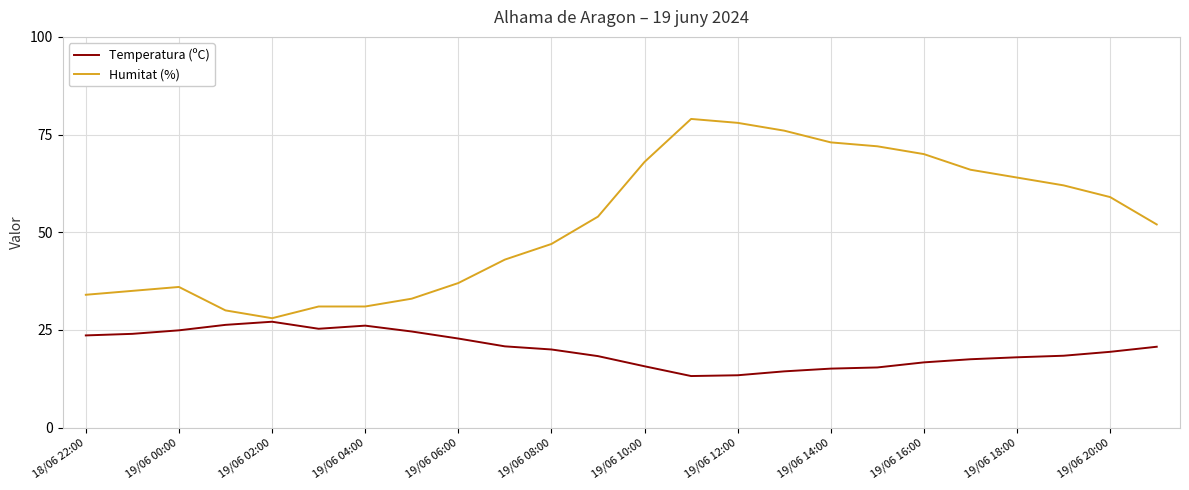

Which series has the largest range (max minus min)?

Humitat (%)